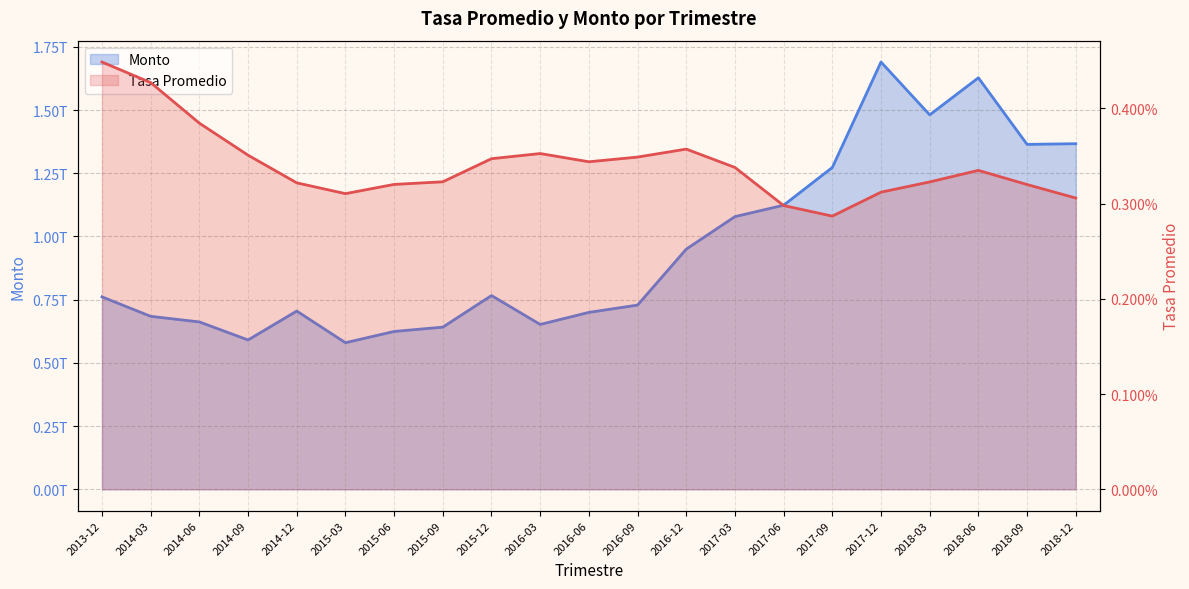

Which series changed the most between 2013-12 and 2015-09?

Monto